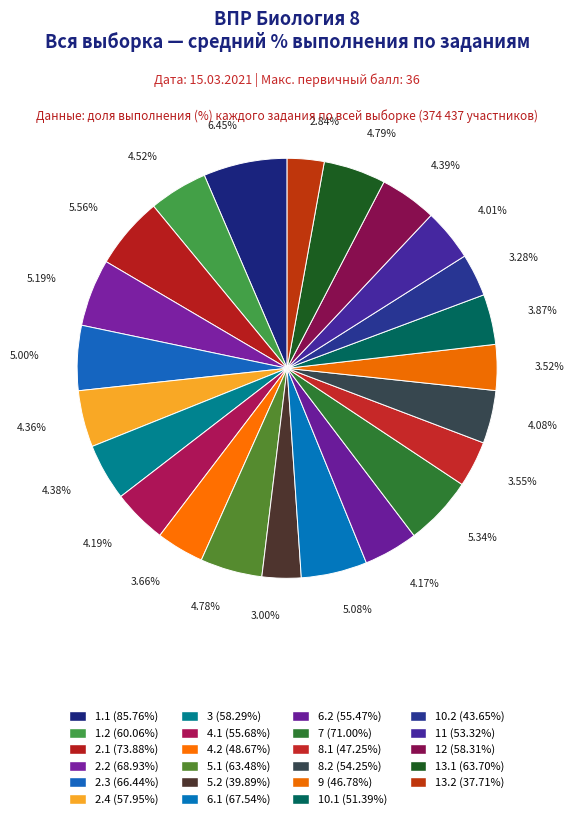

Which slice is the largest?

1.1